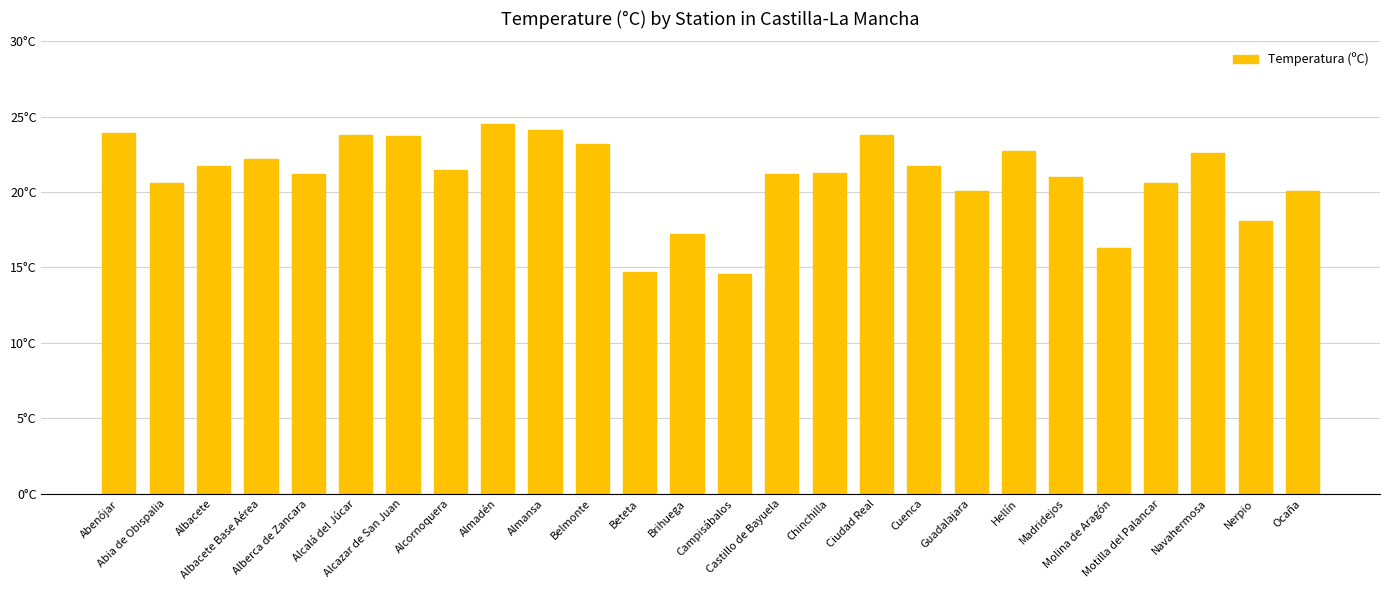

What is the ratio of the value at Chinchilla to the value at Almansa?

0.9